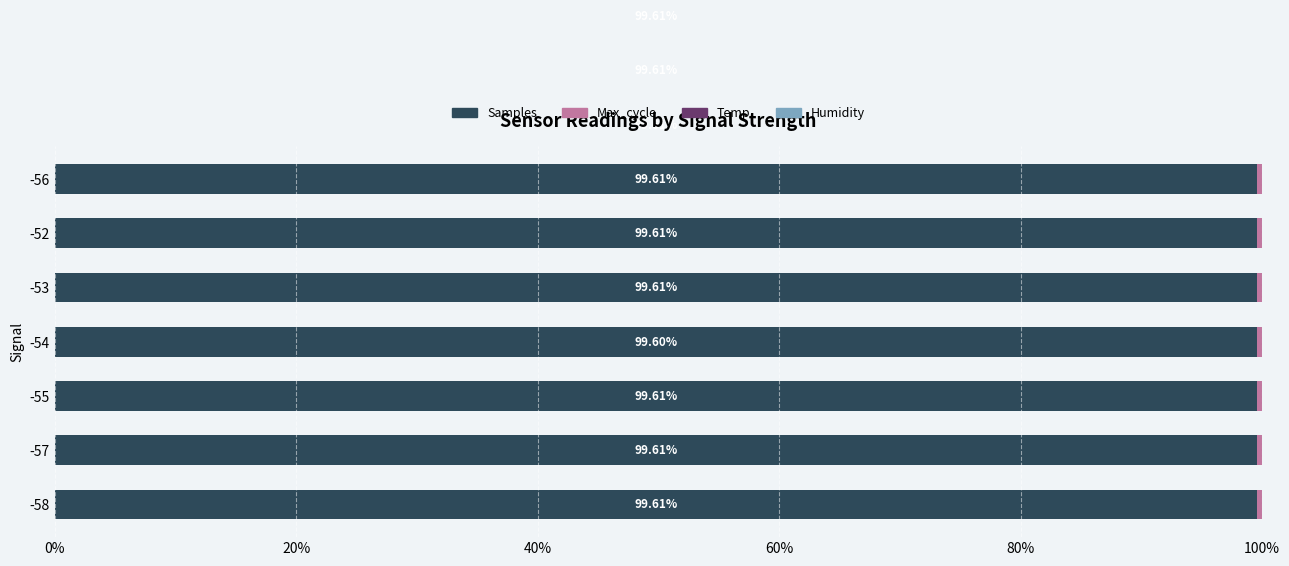

How many categories are shown in the chart?

10